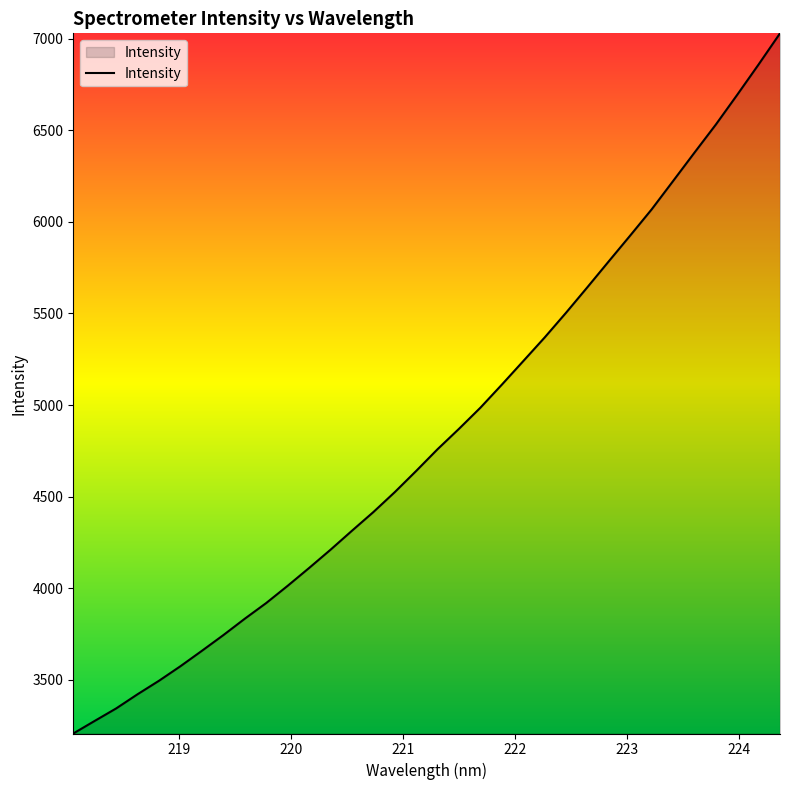

What is the difference between the maximum and minimum values?

3824.4